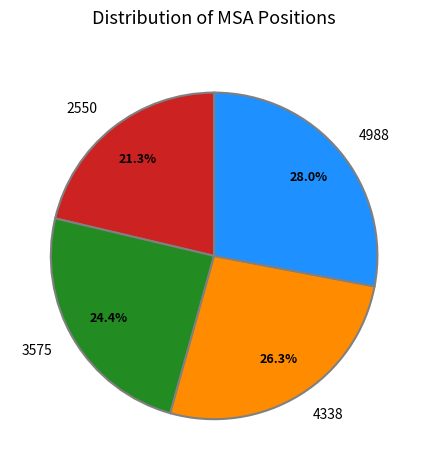

Combined, what portion of the pie is 4988 and 2550?

49.3%